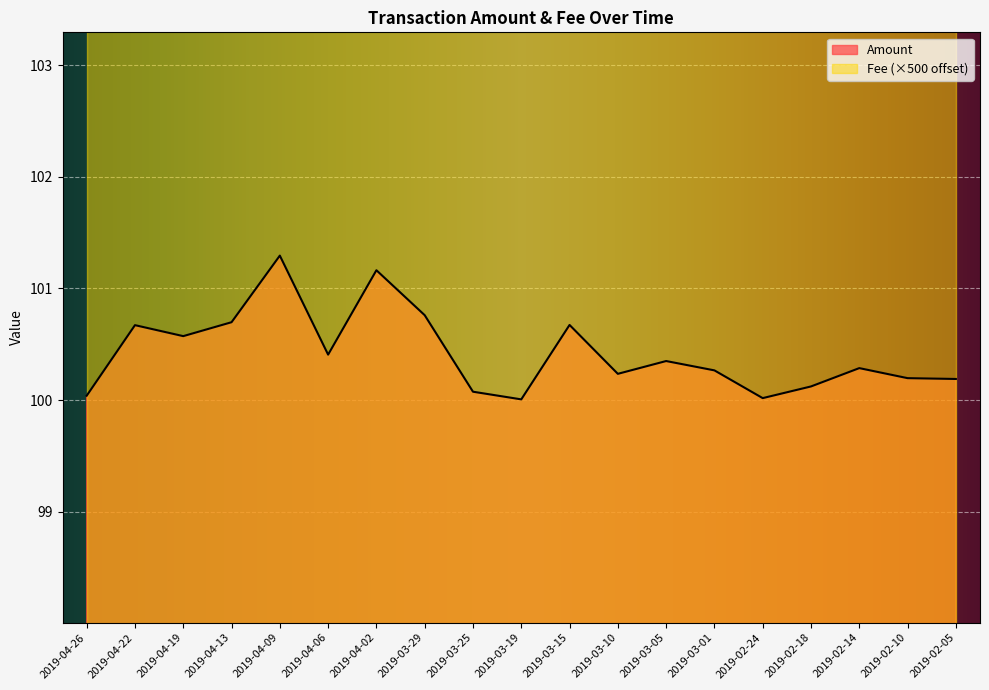

Reading right to left, list all the values displayed in this chart.

100.2	100.2	100.3	100.1	100.0	100.3	100.3	100.2	100.7	100.0	100.1	100.8	101.2	100.4	101.3	100.7	100.6	100.7	100.0